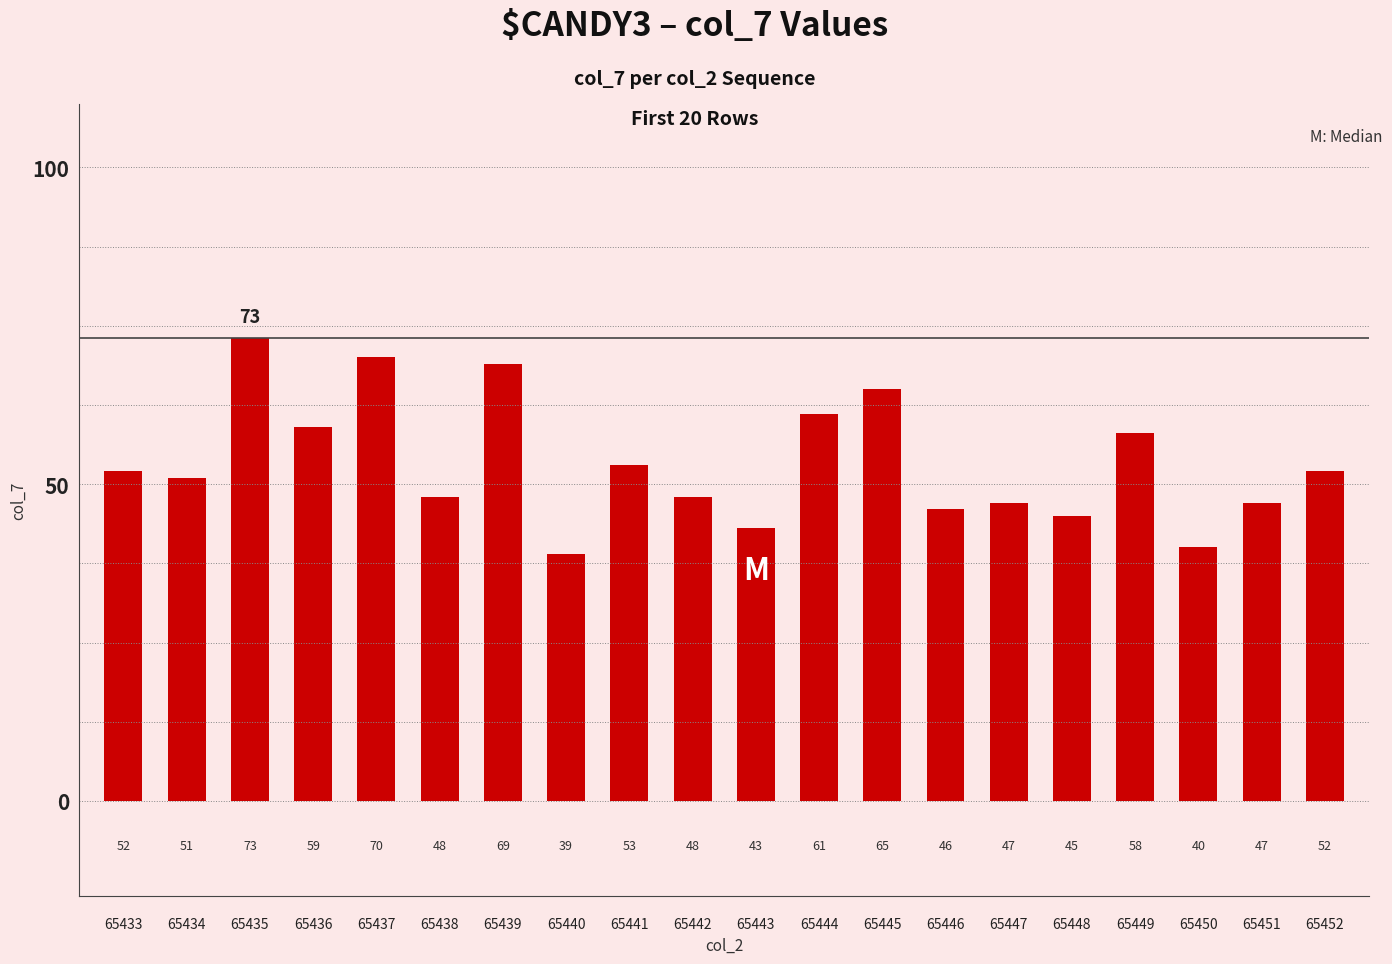

The value at 65440 is 39. True or false?

True